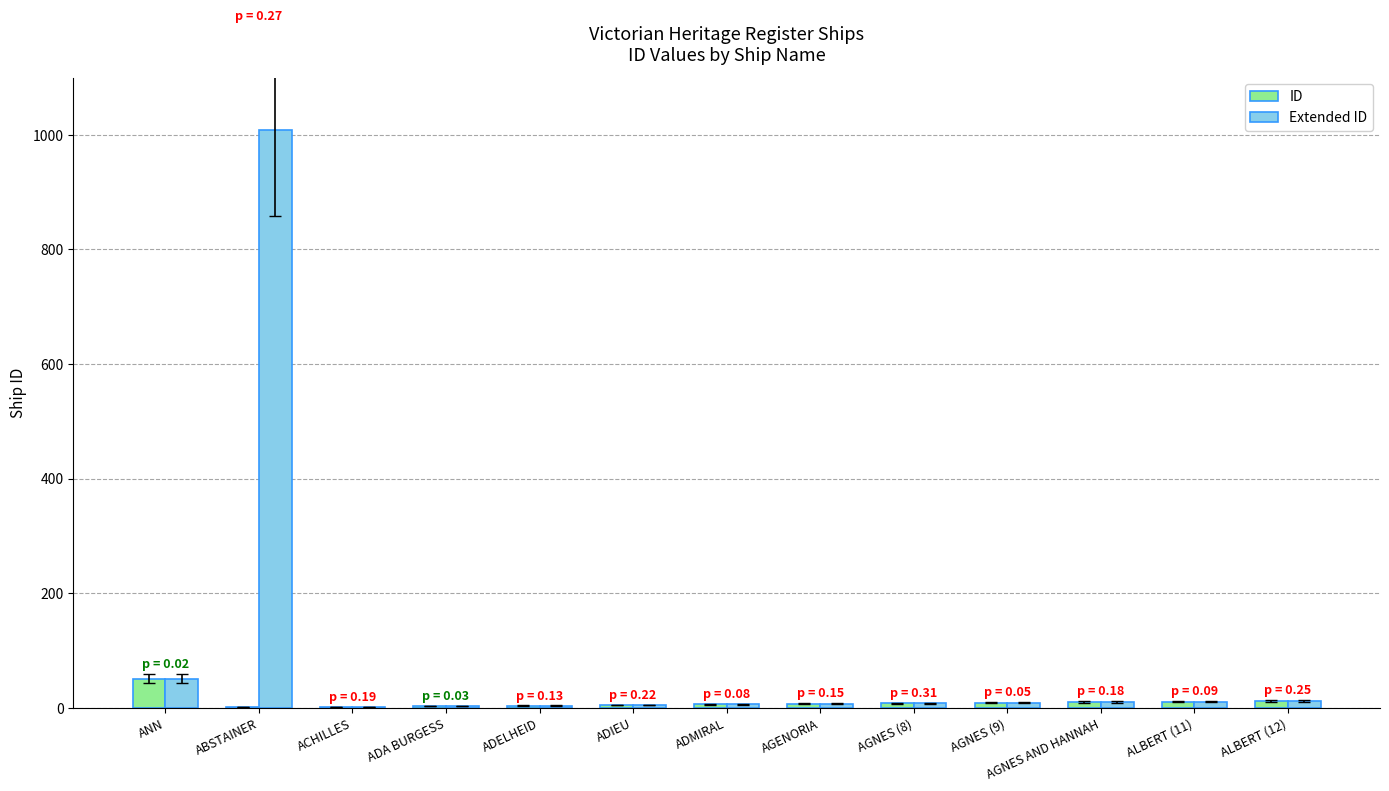

Count the number of data series in this chart.

2